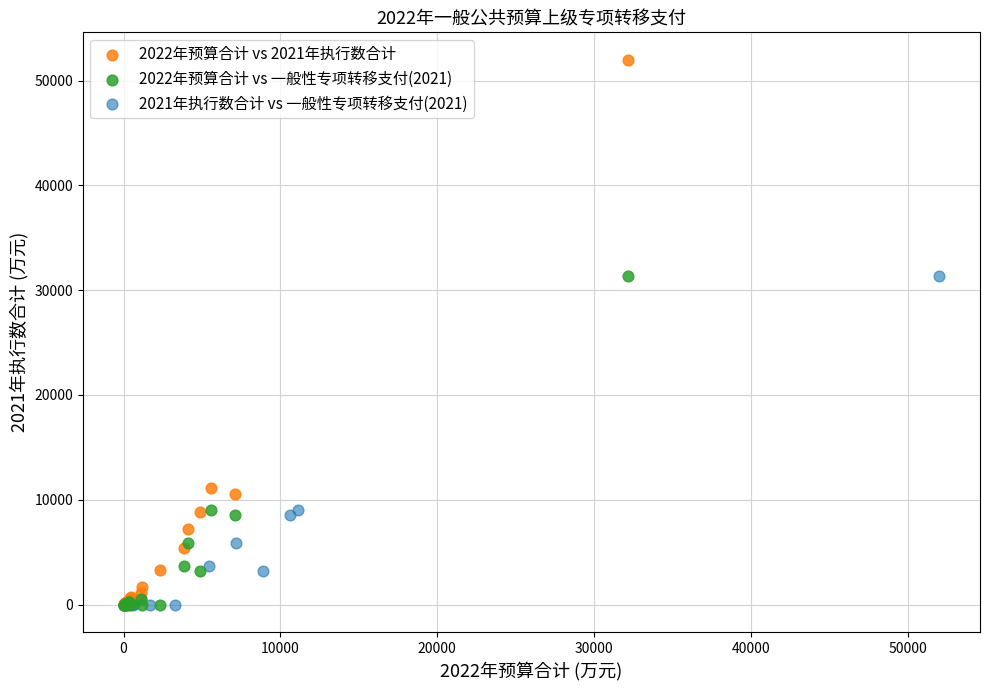

Which series has the largest Y range (max minus min)?

2022年预算合计 vs 2021年执行数合计